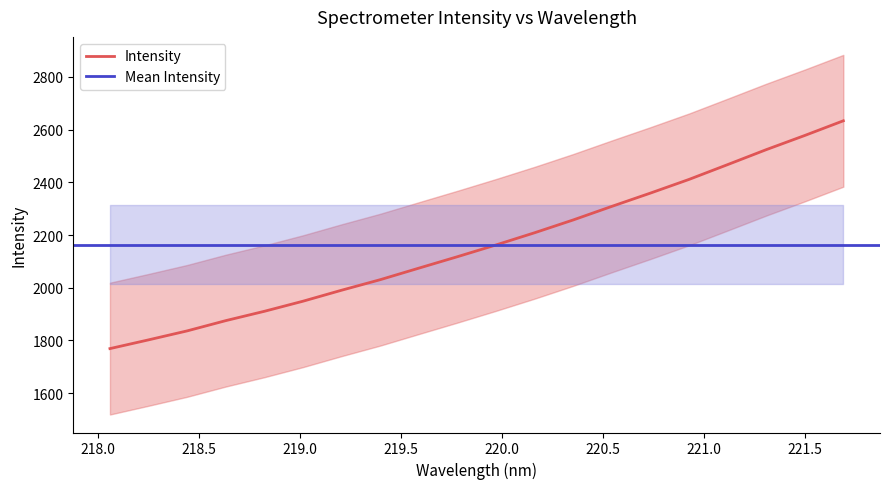

Which category has the highest value across all series?

221.6902